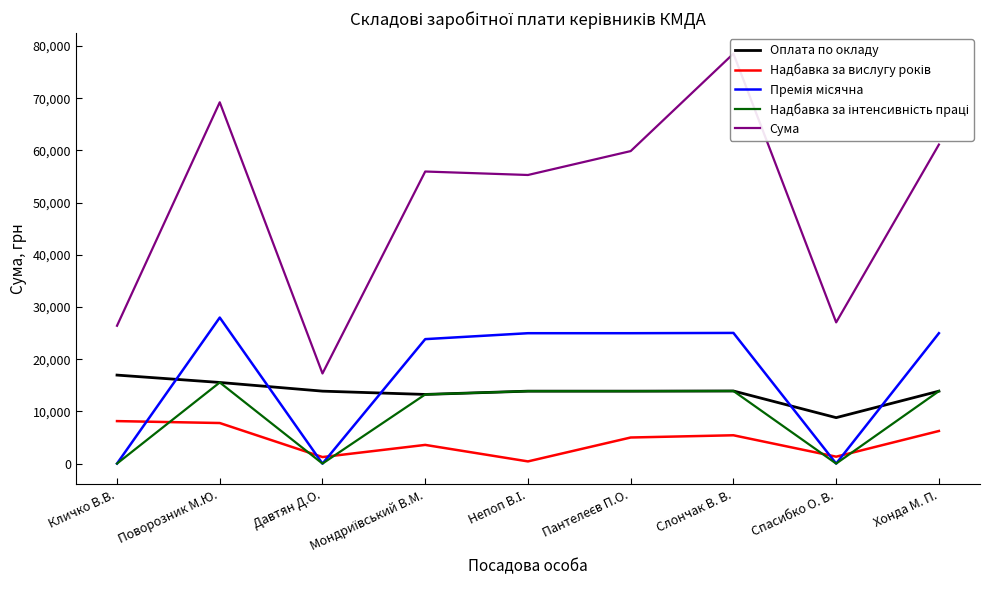

Which label corresponds to the largest value in the chart?

Слончак В. В.